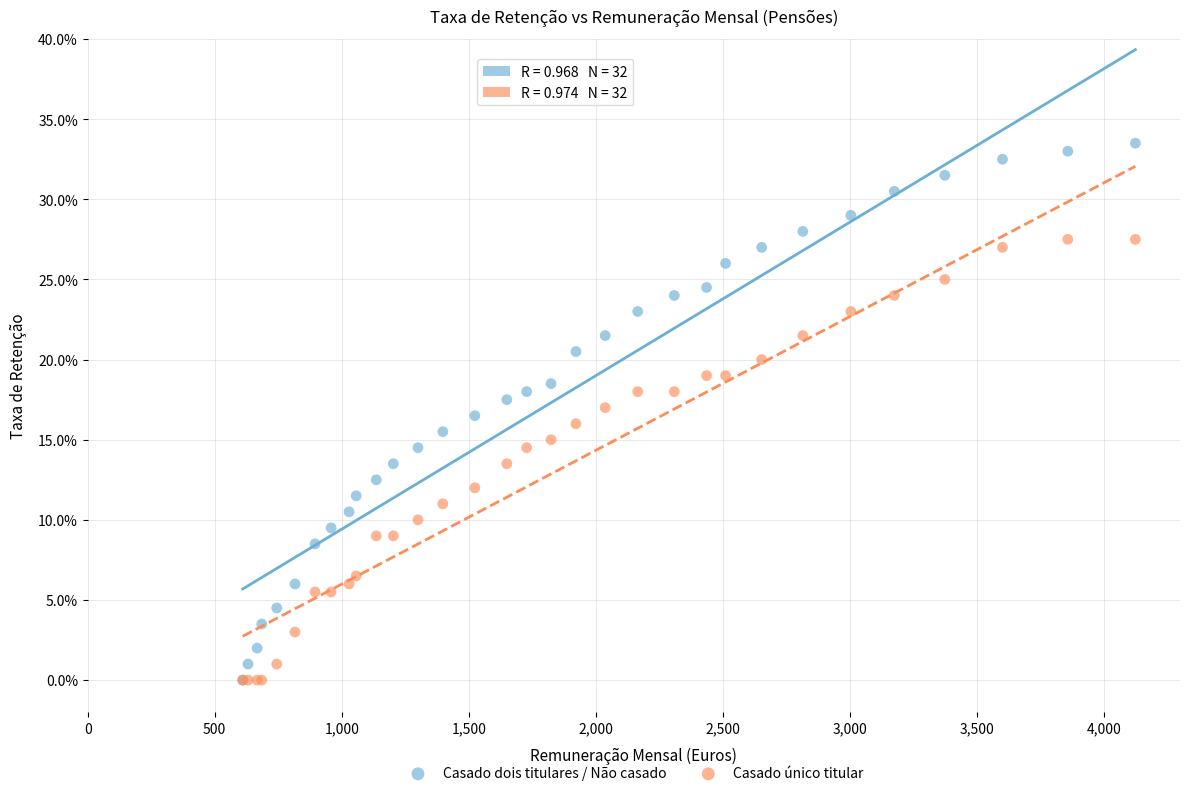

What are all the series names shown in the legend?

Casado dois titulares / Não casado, Casado único titular